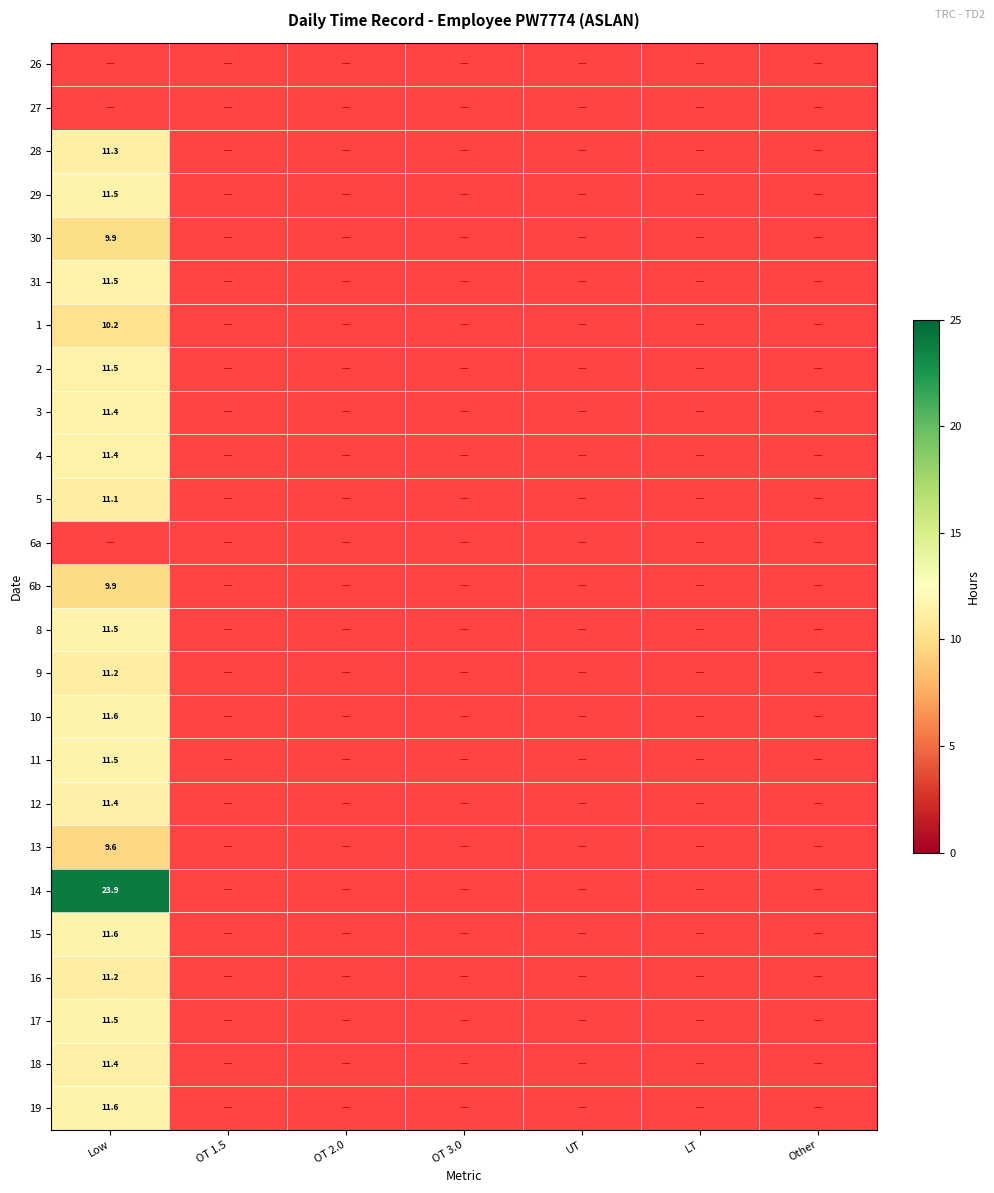

How many values in the 2 series exceed 0?

1